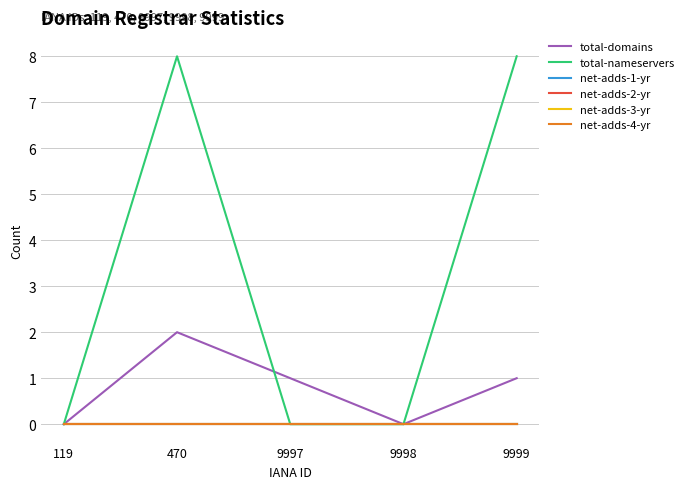

Is this an area chart (filled region under the line)?

No